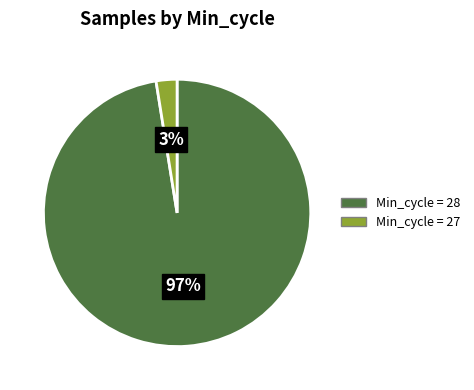

Does any single category account for the majority?

Yes